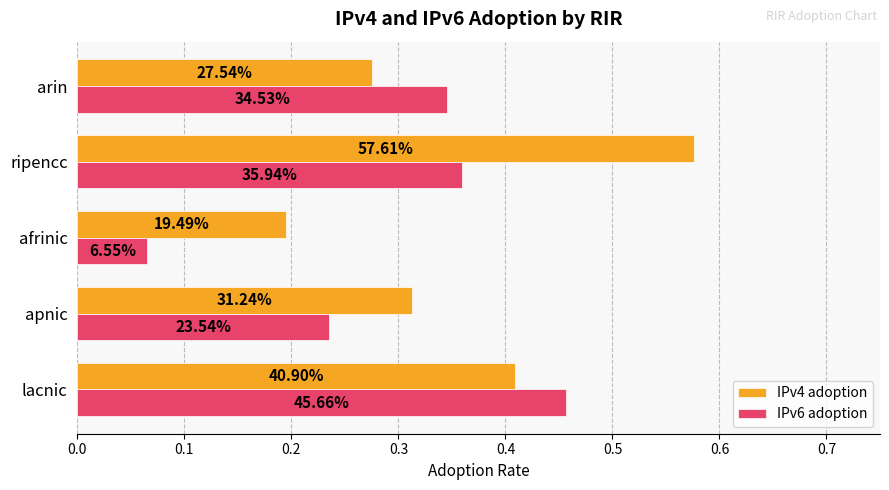

What is the value of the IPv4 adoption bar at the 3rd from the left?

0.2